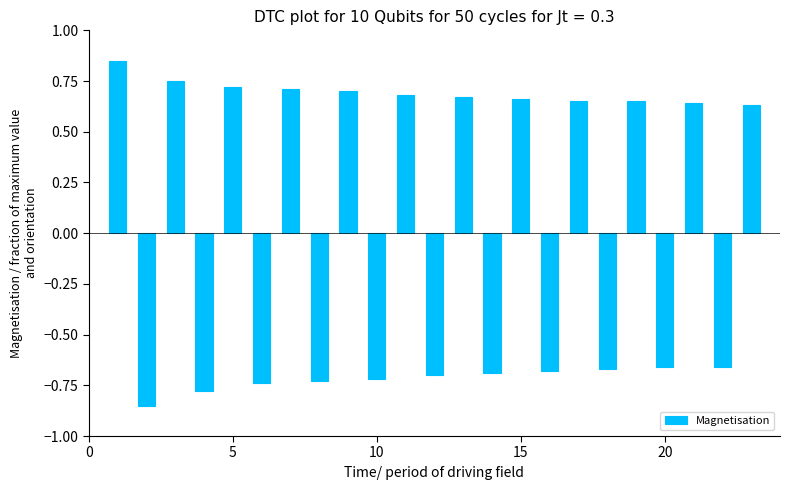

What is the difference between the maximum and minimum values?

1.7